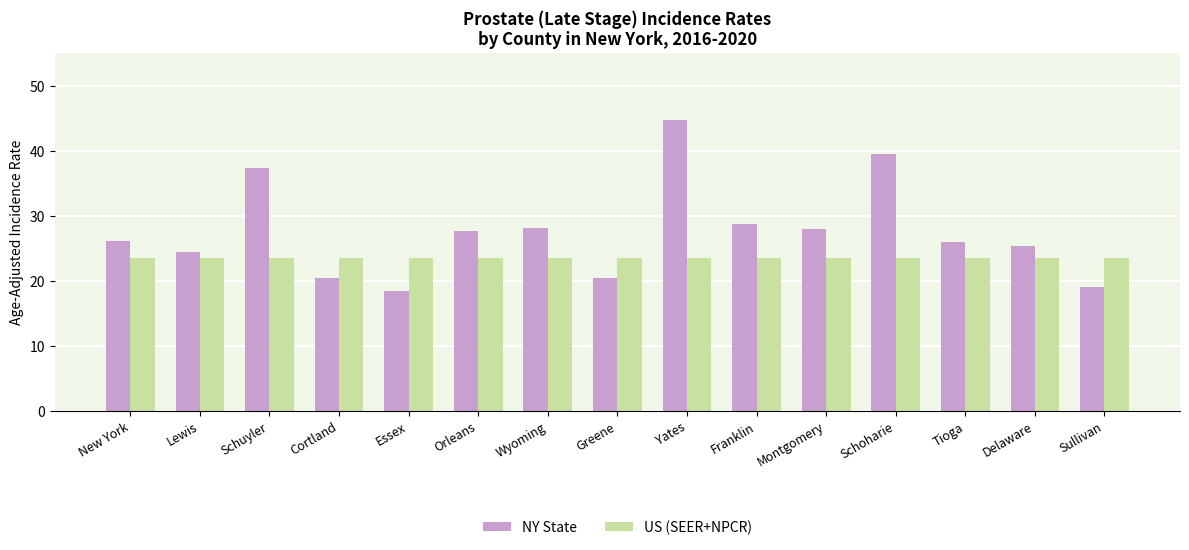

What is the smallest value displayed?

18.5